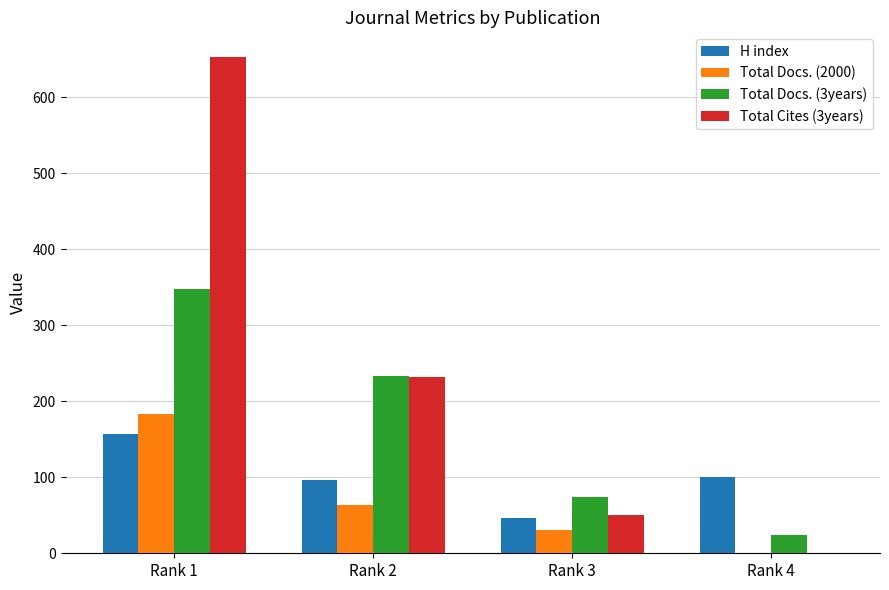

How many distinct data groups are displayed?

4